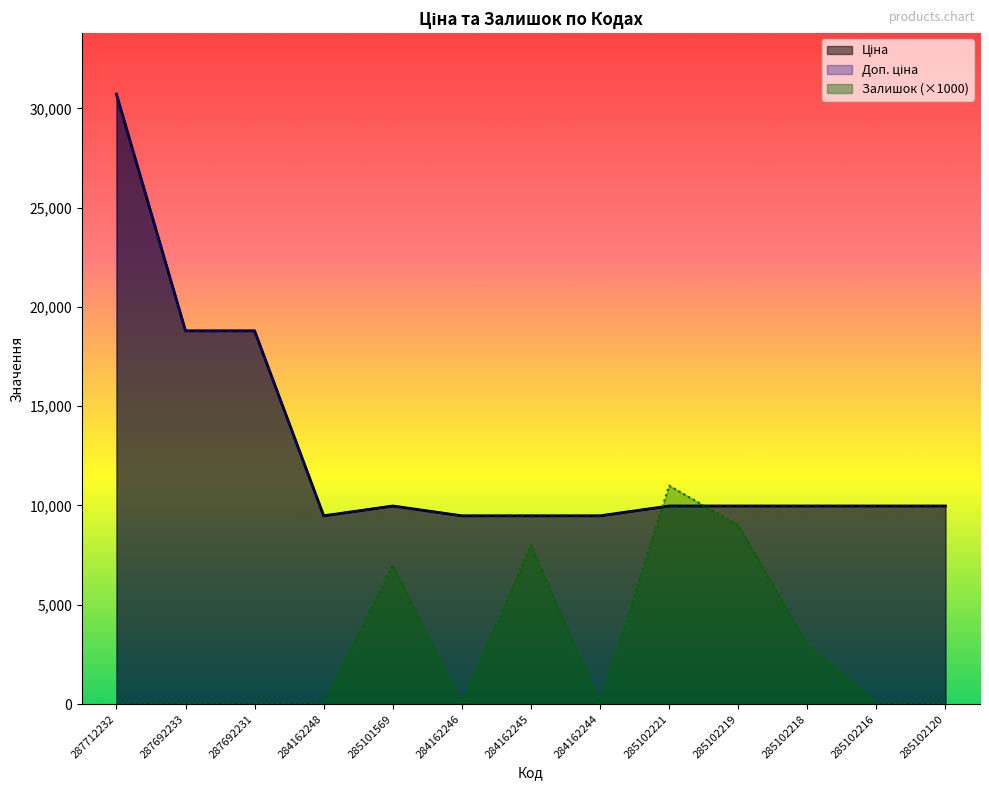

Which series has the largest range (max minus min)?

Ціна